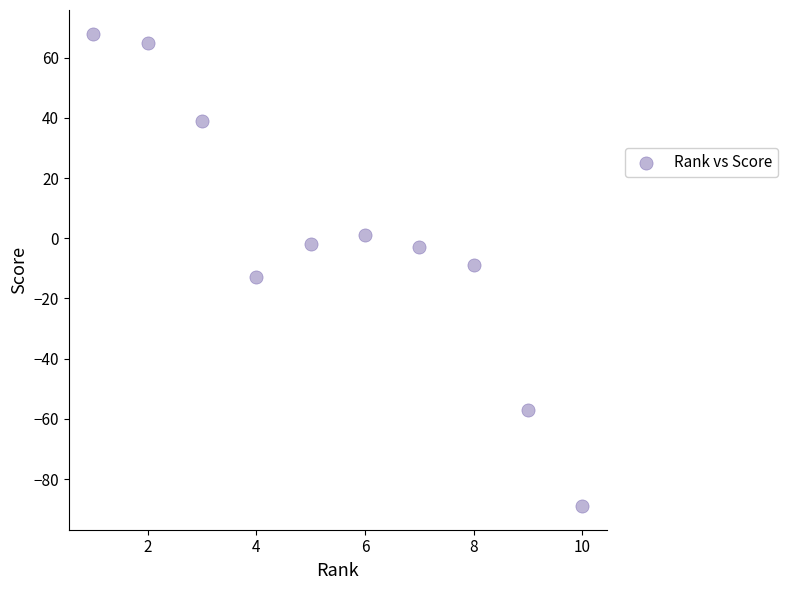

What is the range of Y values (max minus min)?

157